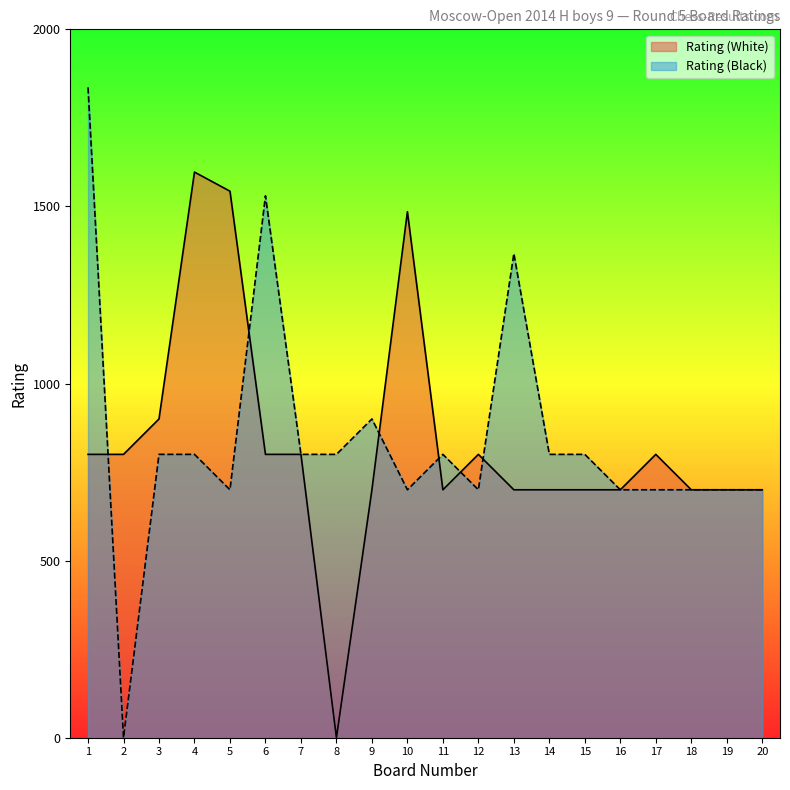

At which category is the sum across all series the highest?

1